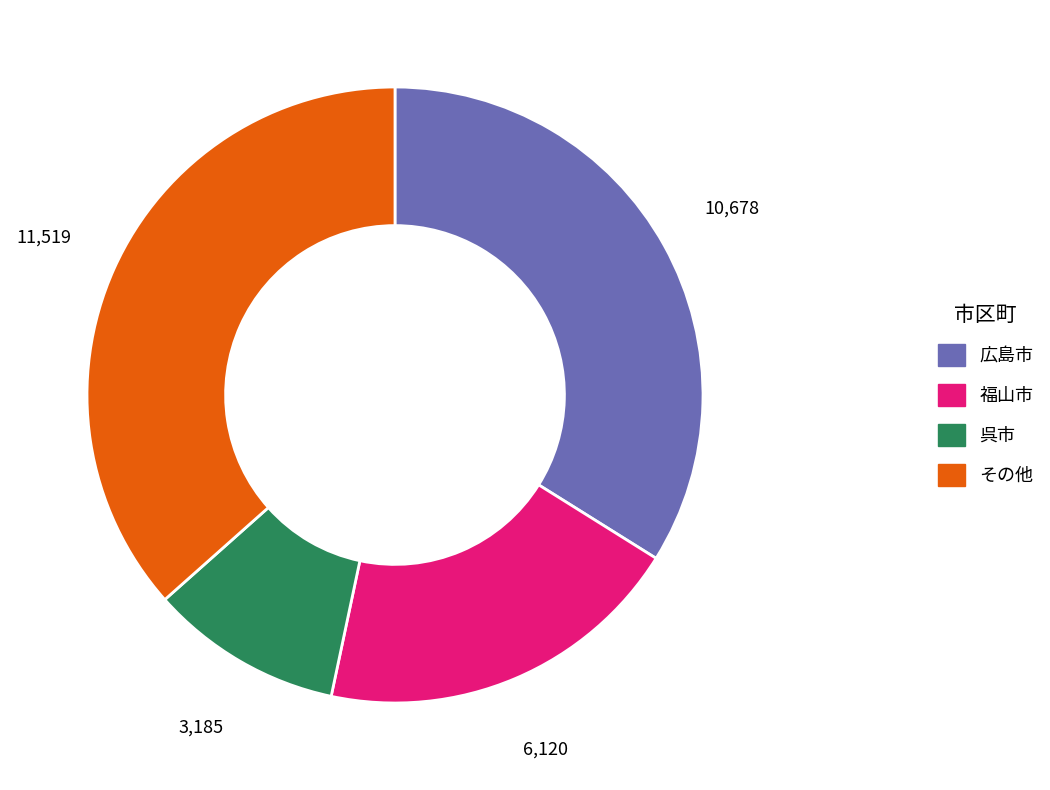

Does any single category account for the majority?

No